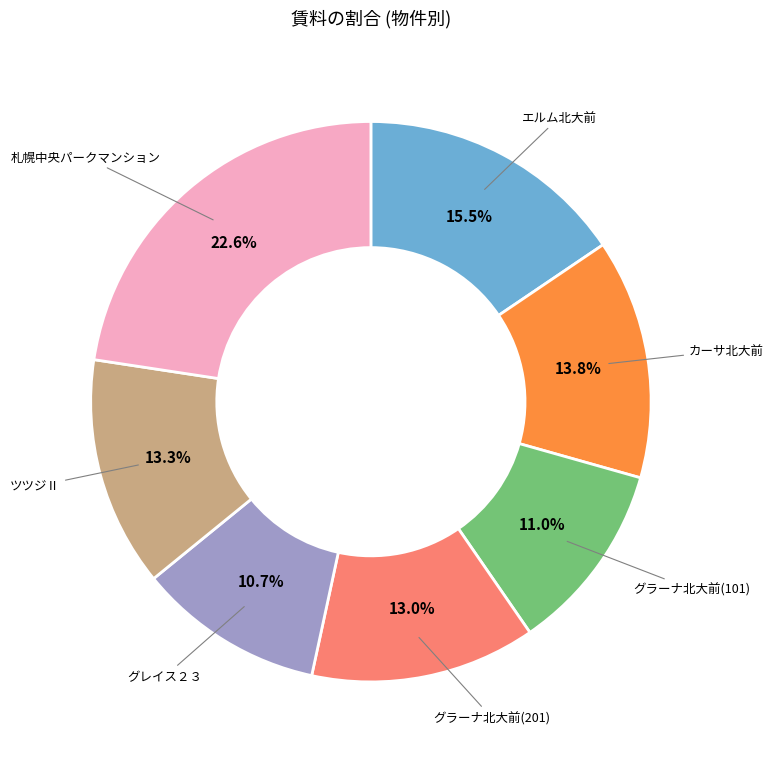

Count the number of slices in the pie.

7